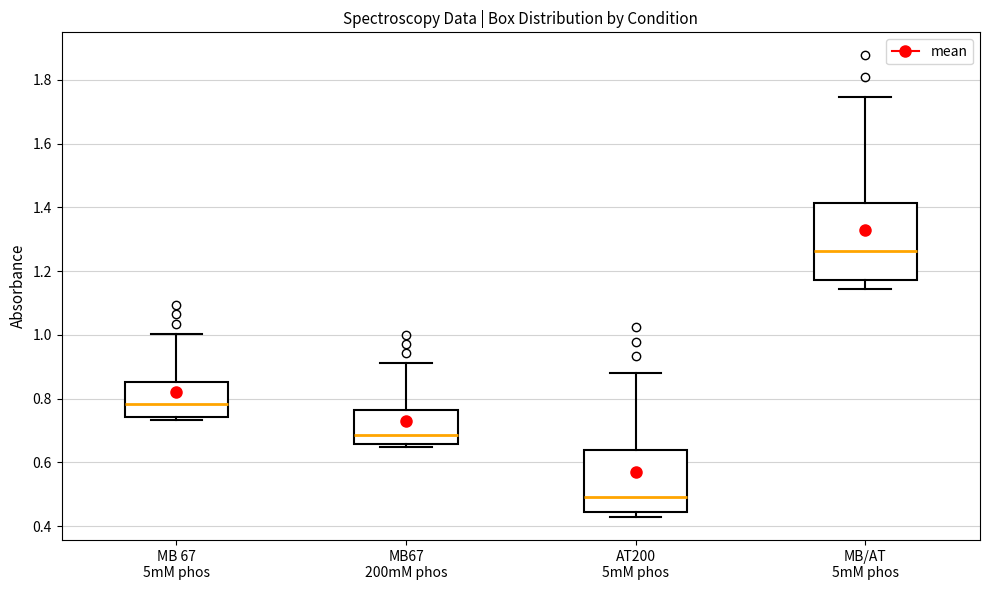

Reading left to right, transcribe this box plot: for each box, give where its median line is, the range the box spans, and where its two whiskers end, as read against the y-axis. The values are not printed on the chart, so give them approximately, as read against the axis.

MB 67 5mM phos: median 0.78, box 0.74 to 0.86, whiskers 0.74 (just below the box's lower edge) to 1.00
MB67 200mM phos: median 0.68, box 0.66 to 0.76, whiskers 0.64 to 0.92
AT200 5mM phos: median 0.50, box 0.44 to 0.64, whiskers 0.42 to 0.88
MB/AT 5mM phos: median 1.26, box 1.18 to 1.42, whiskers 1.14 to 1.74